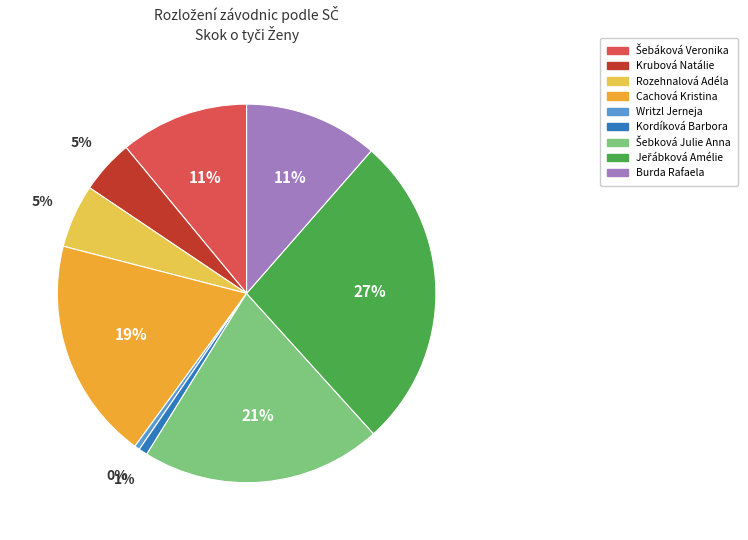

Is there any slice that represents more than half of the pie?

No